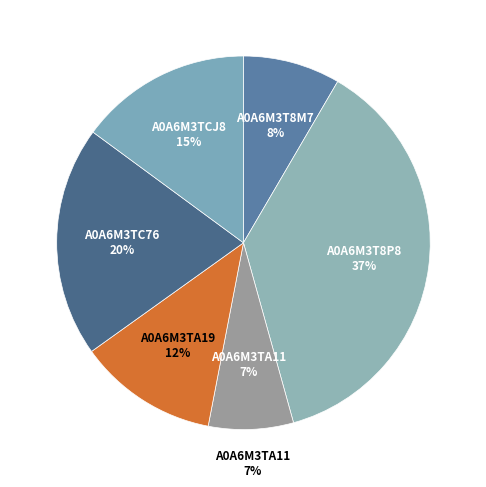

What portion of the pie excludes A0A6M3TA19?

87.9%